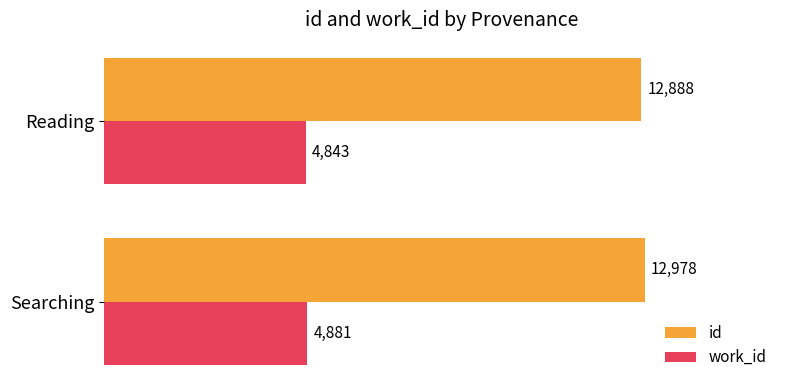

Which series has the widest spread of values?

id